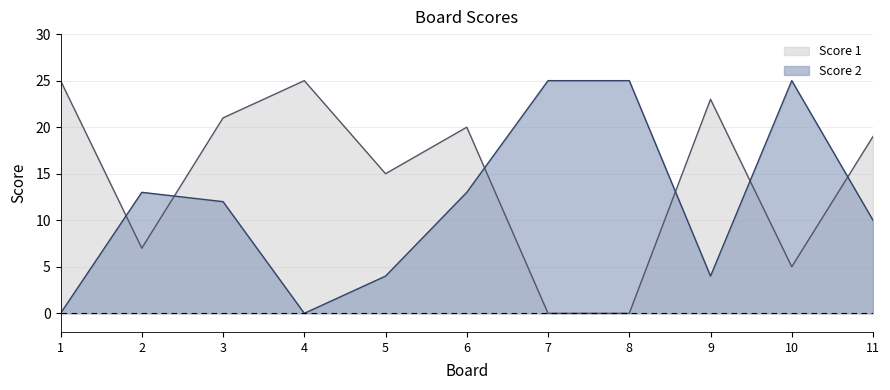

What is the value of the Score 2 point at the 2nd from the left?

13